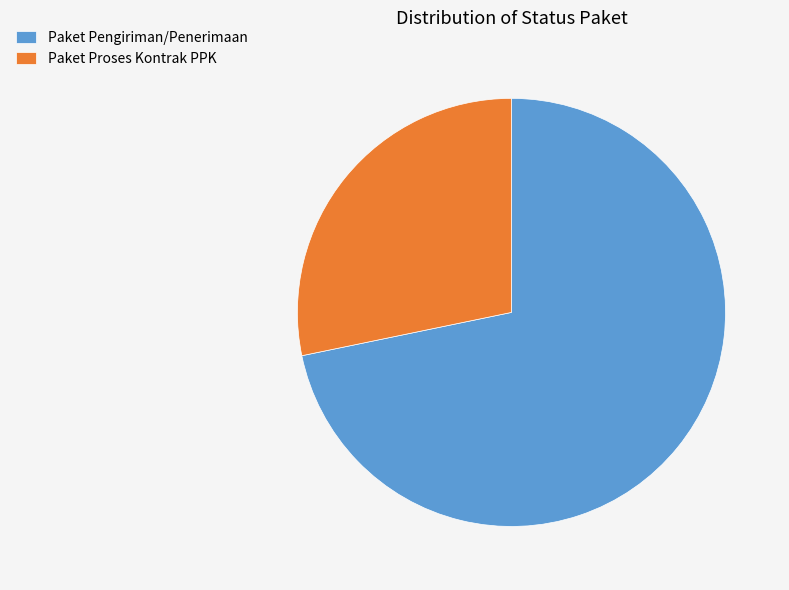

What is the ratio of the value at Paket Proses Kontrak PPK to the value at Paket Pengiriman/Penerimaan?

0.4